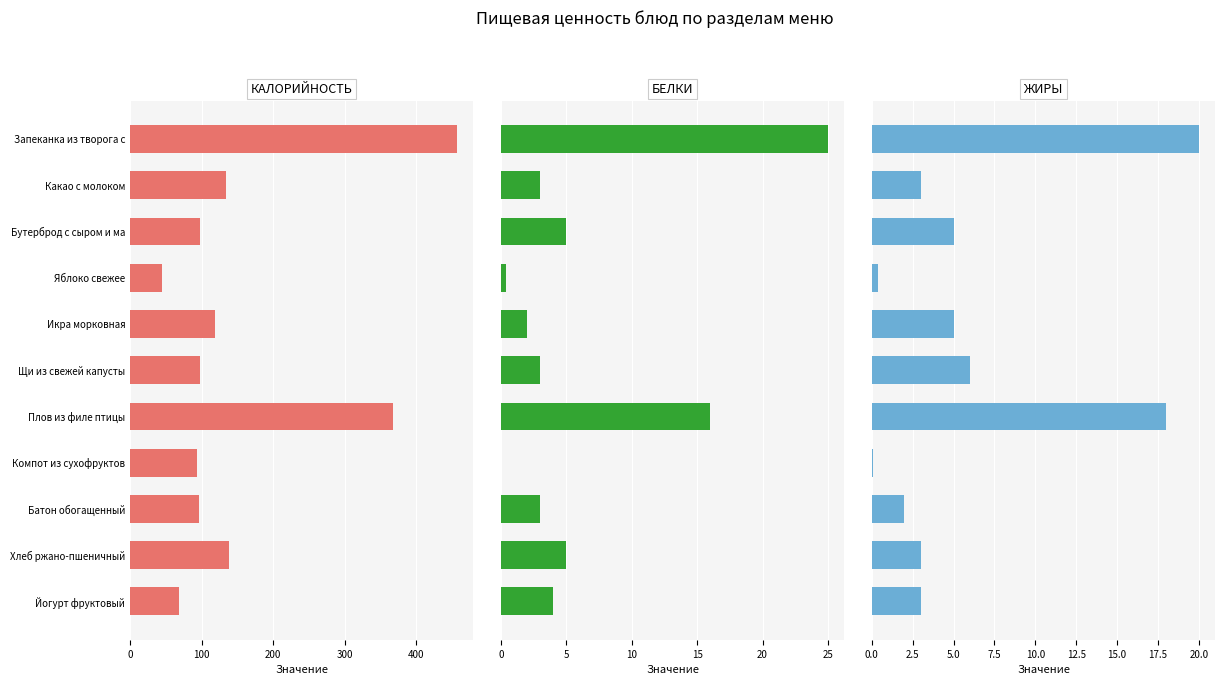

What is the difference between the maximum and minimum values in the Жиры series?

19.9